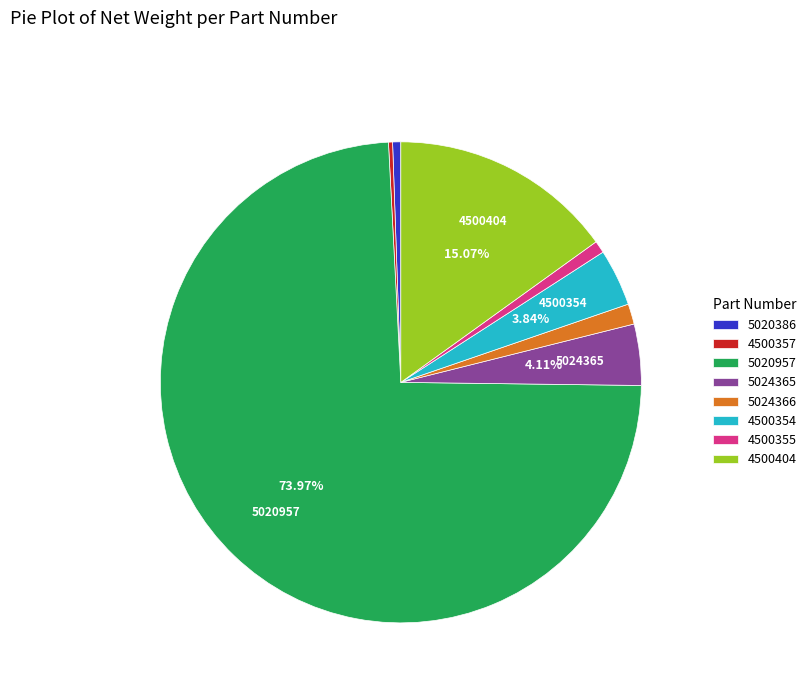

Is the sum of 4500355 and 5020957 greater than half?

Yes